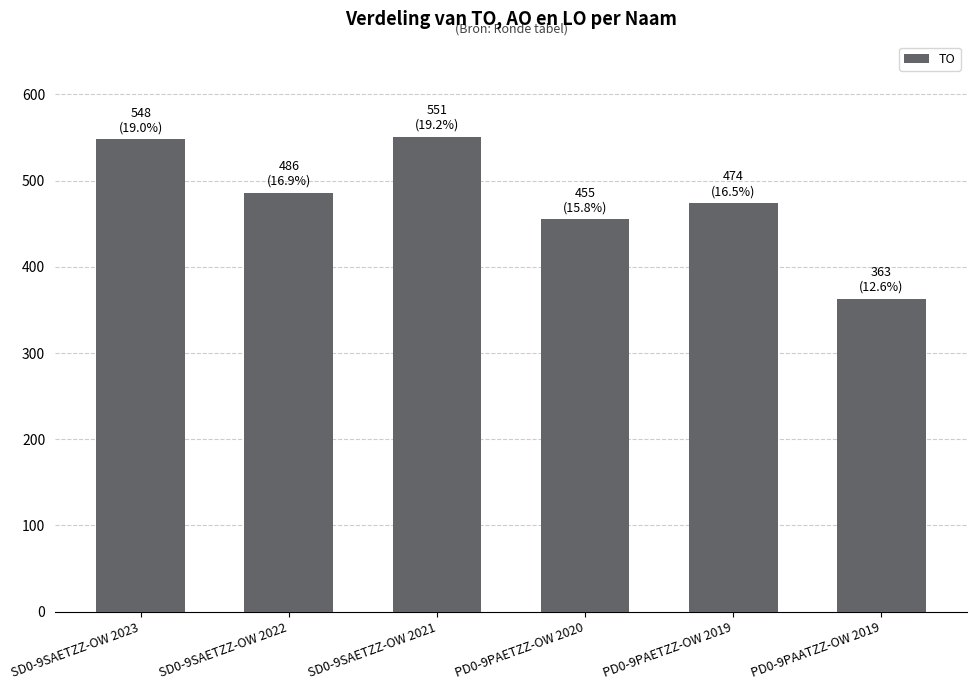

Is it true that the value at PD0-9PAATZZ-OW 2019 is 363?

True